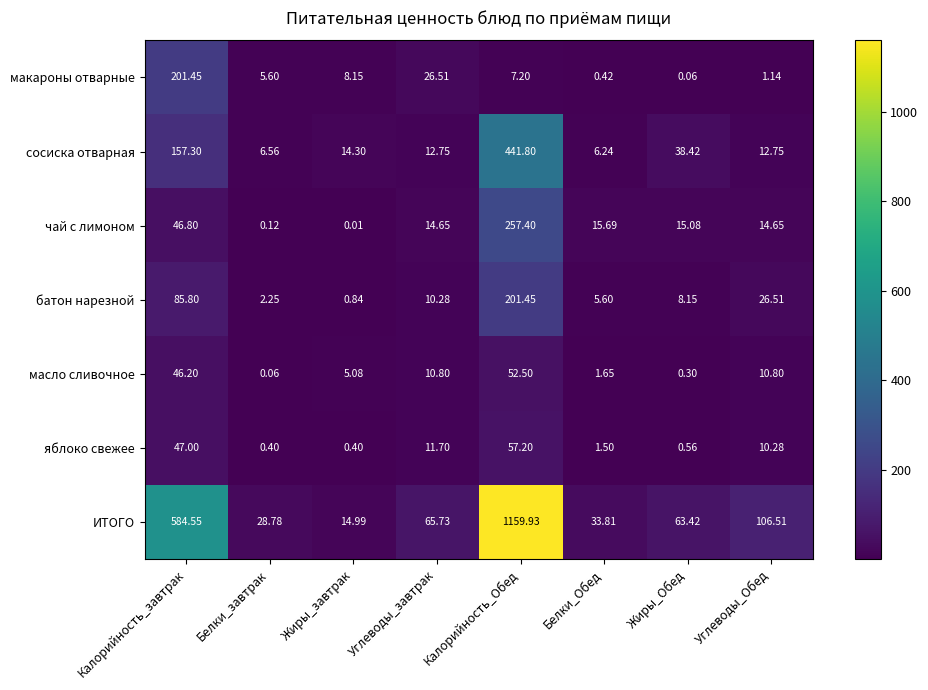

Is the value of ИТОГО at Углеводы_Обед greater than the value of масло сливочное at Белки_завтрак?

Yes